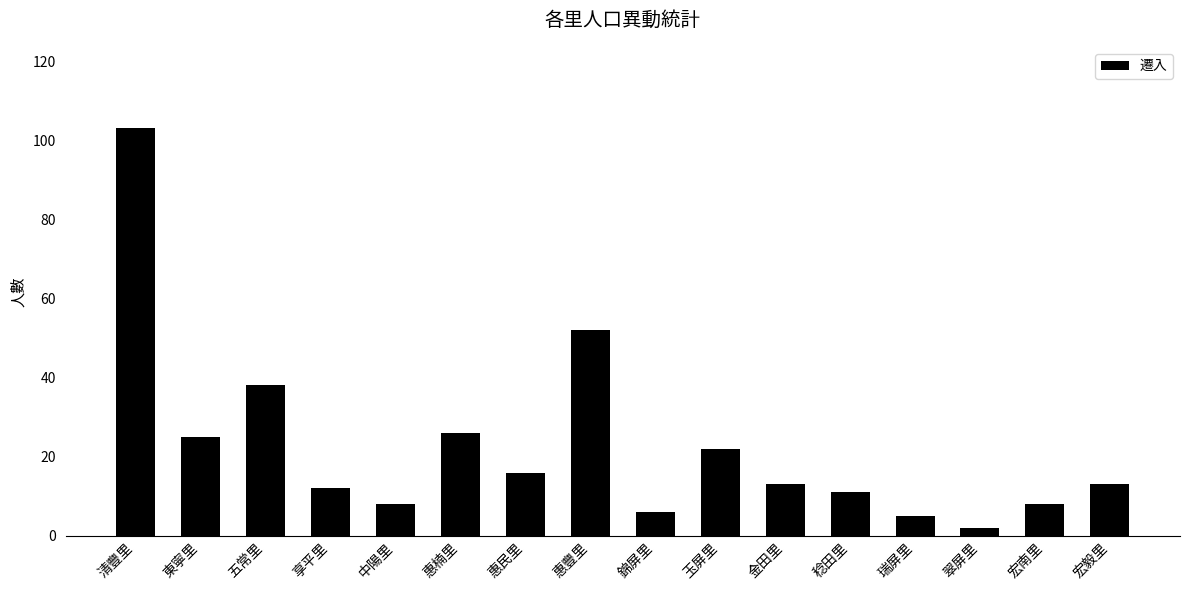

What is the label of the 15th bar from the left?

宏南里